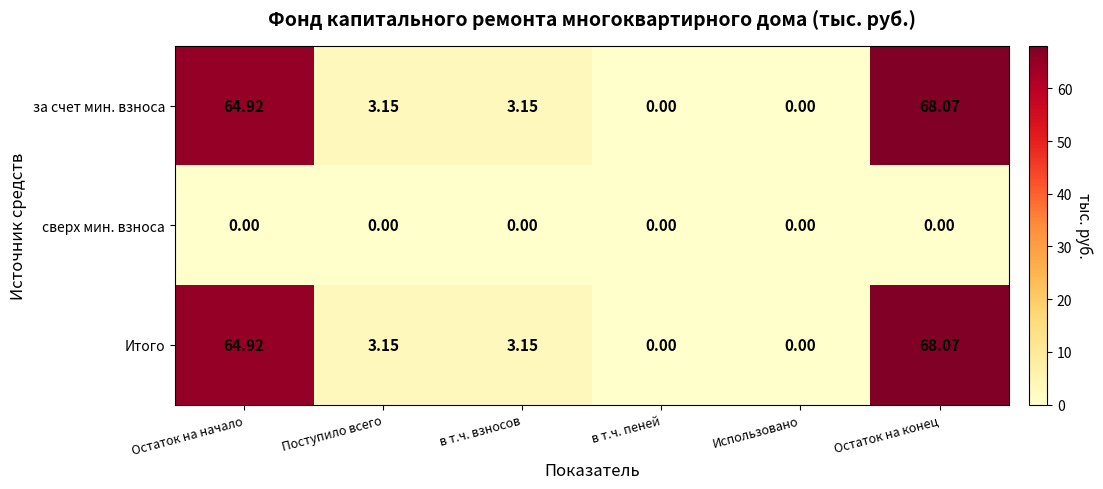

At which label does Итого first exceed 3?

Остаток на начало